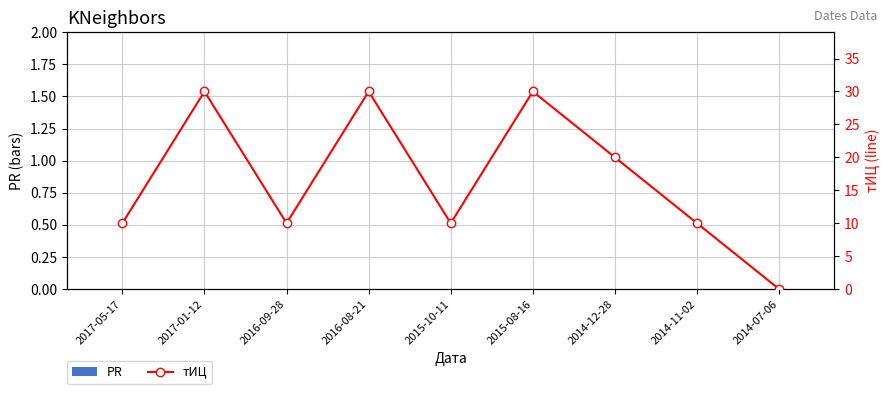

Reading left to right, extract all data points from this chart.

PR: 0	0	0	0	0	0	0	0	0
тИЦ: 10	30	10	30	10	30	20	10	0